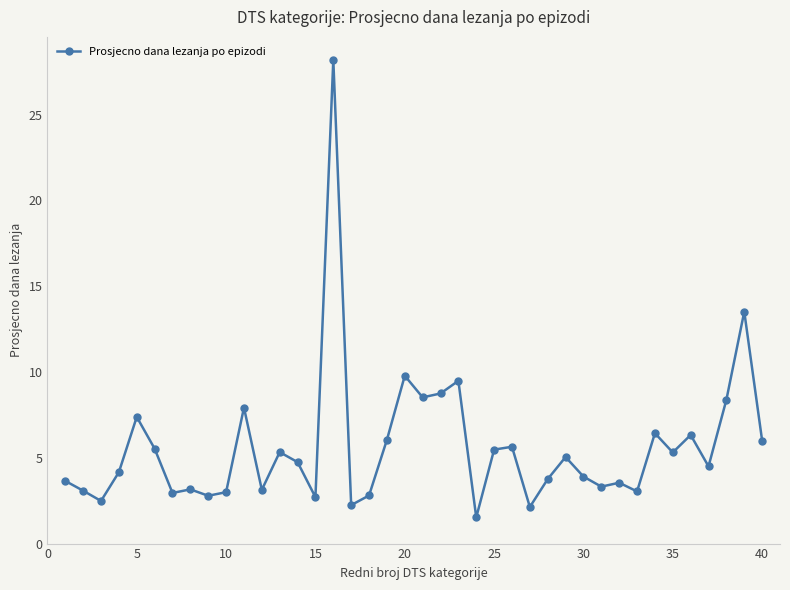

What is the greatest value displayed?

28.2